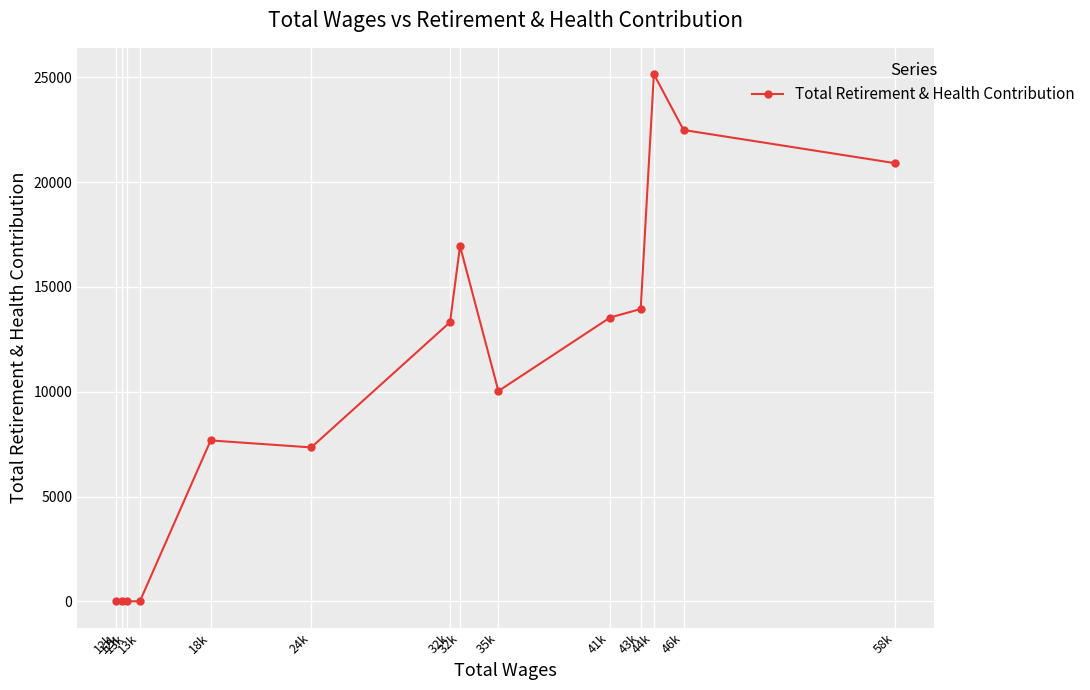

Which label corresponds to the smallest value in the chart?

13k